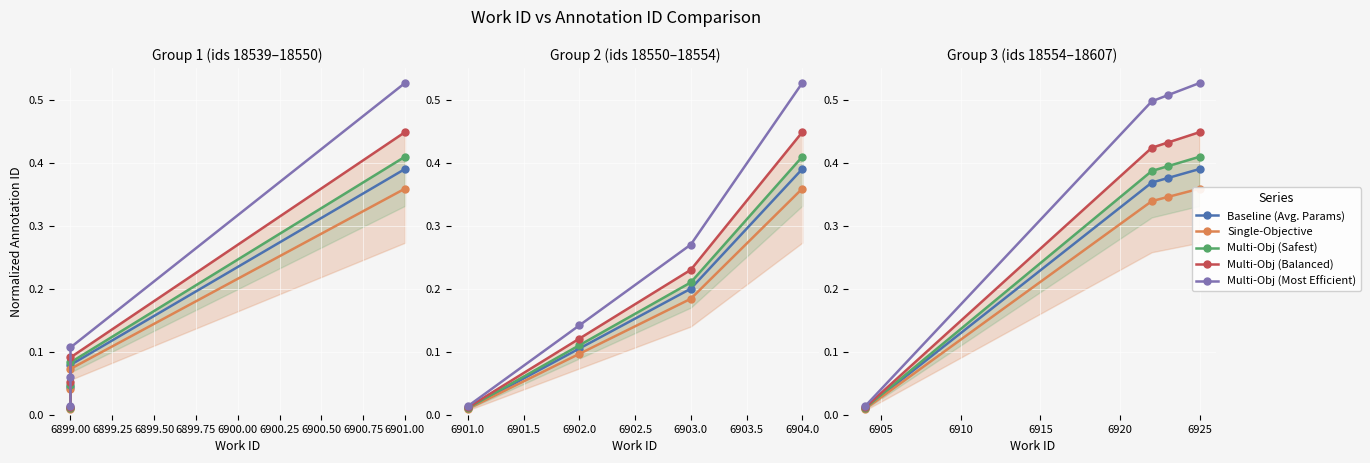

How many lines are shown in the chart?

5